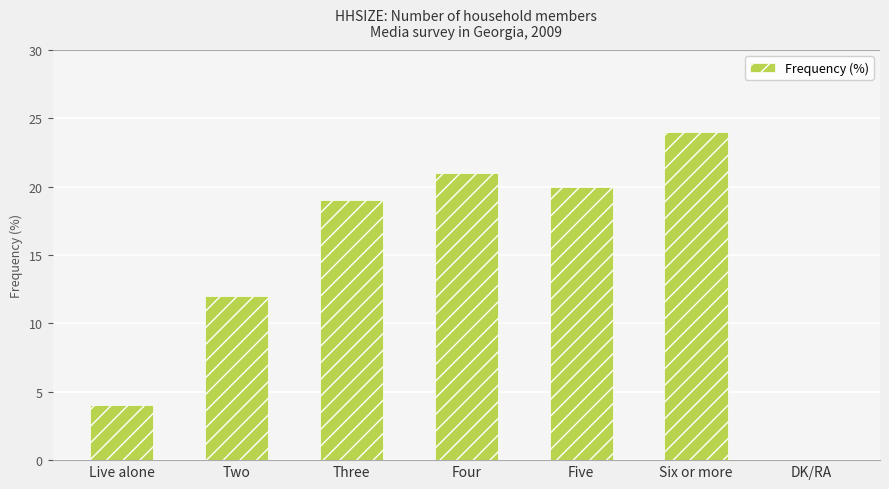

Is it true that the value at DK/RA is 0?

True